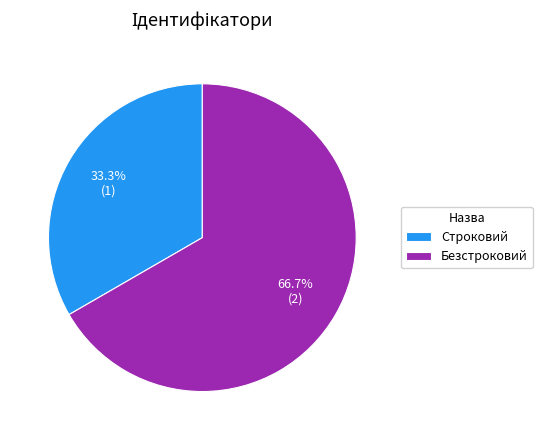

Which category has the smallest portion of the pie?

Строковий